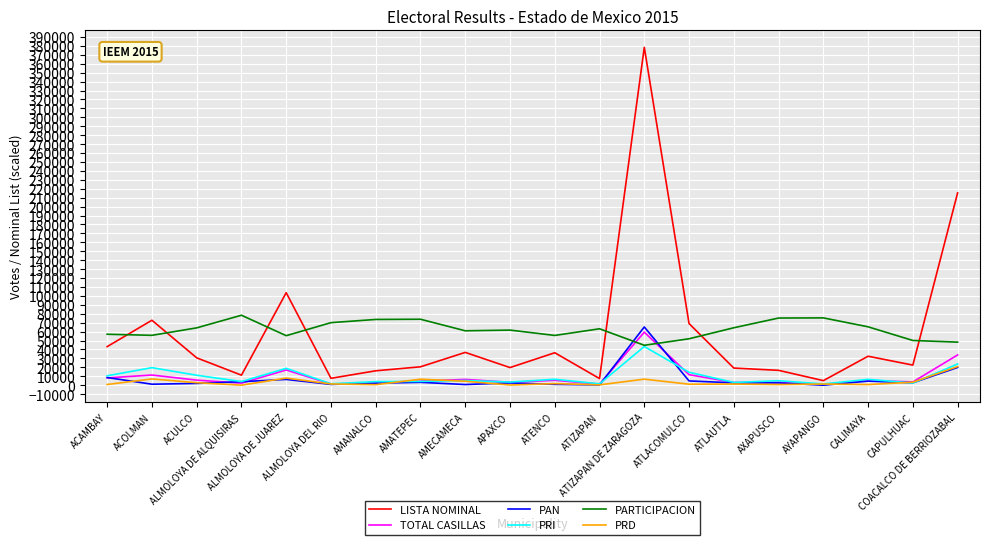

Is this an area chart (filled region under the line)?

No